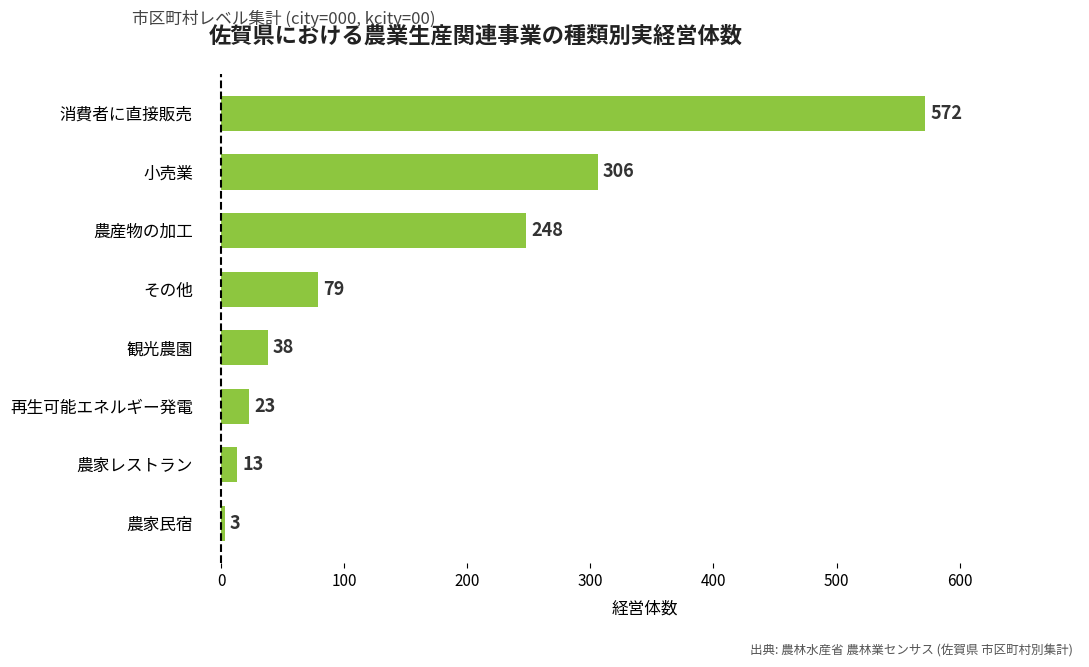

List the labels in order of value, smallest first.

農家民宿, 農家レストラン, 再生可能エネルギー発電, 観光農園, その他, 農産物の加工, 小売業, 消費者に直接販売